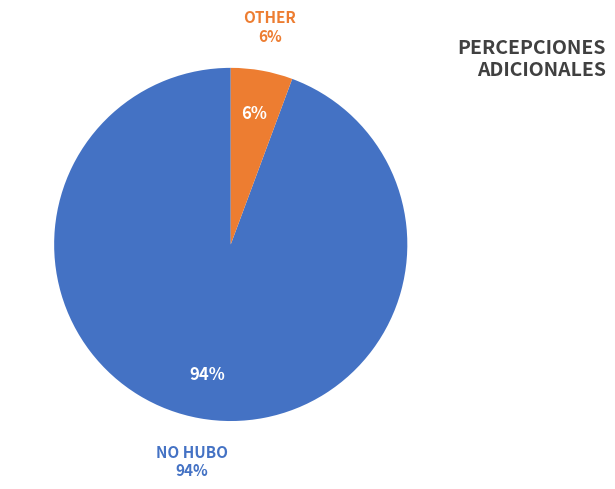

Which category has the smallest portion of the pie?

OTHER